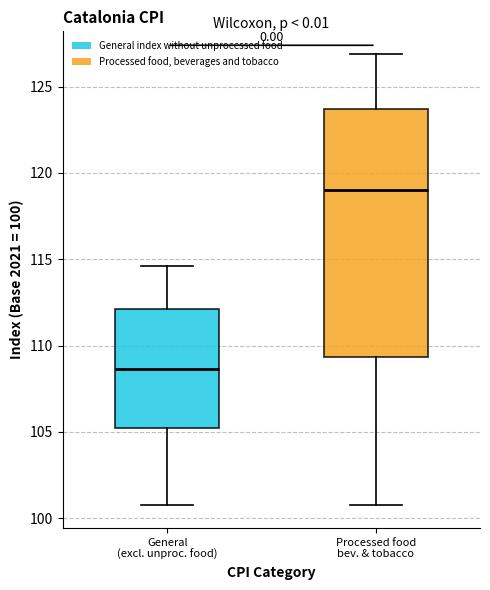

Which box's median line is the lowest?

General (excl. unproc. food)